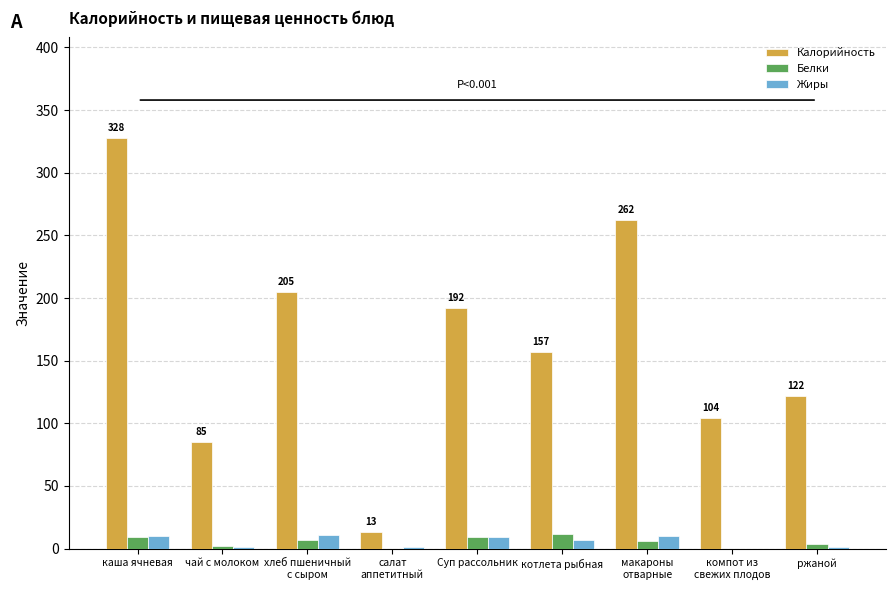

The Калорийность series shows 169 at каша ячневая. True or false?

False